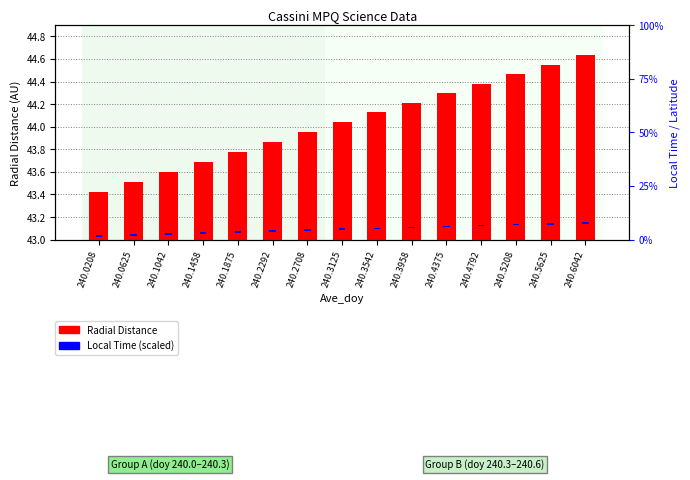

The value of Local Time (scaled) at 240.3958 is 0.0. True or false?

True